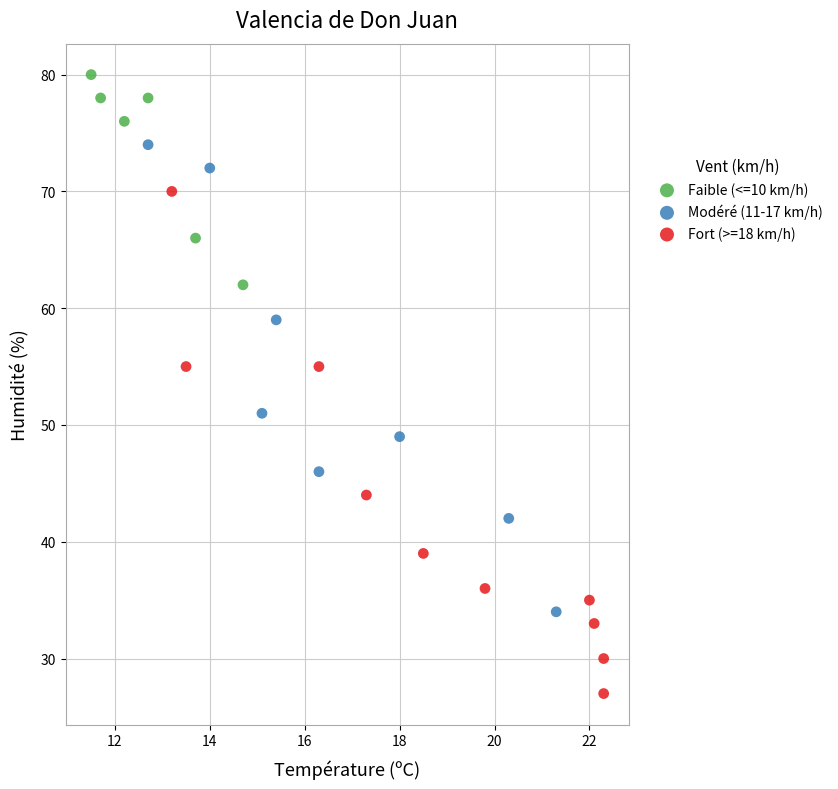

Which series reaches the maximum Y coordinate?

Faible (<=10 km/h)